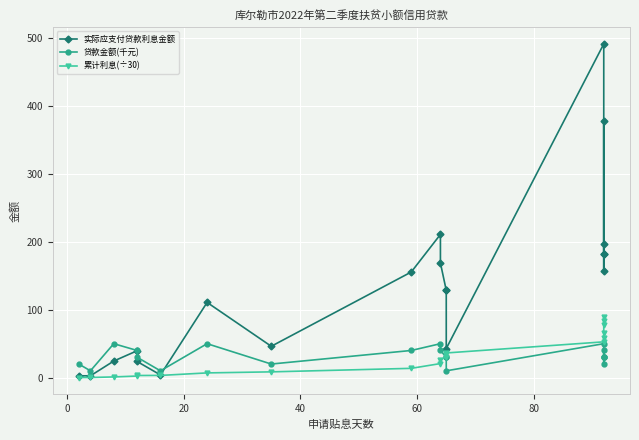

Rank the series by their maximum value, from lowest to highest.

贷款金额(千元), 累计利息(÷30), 实际应支付贷款利息金额